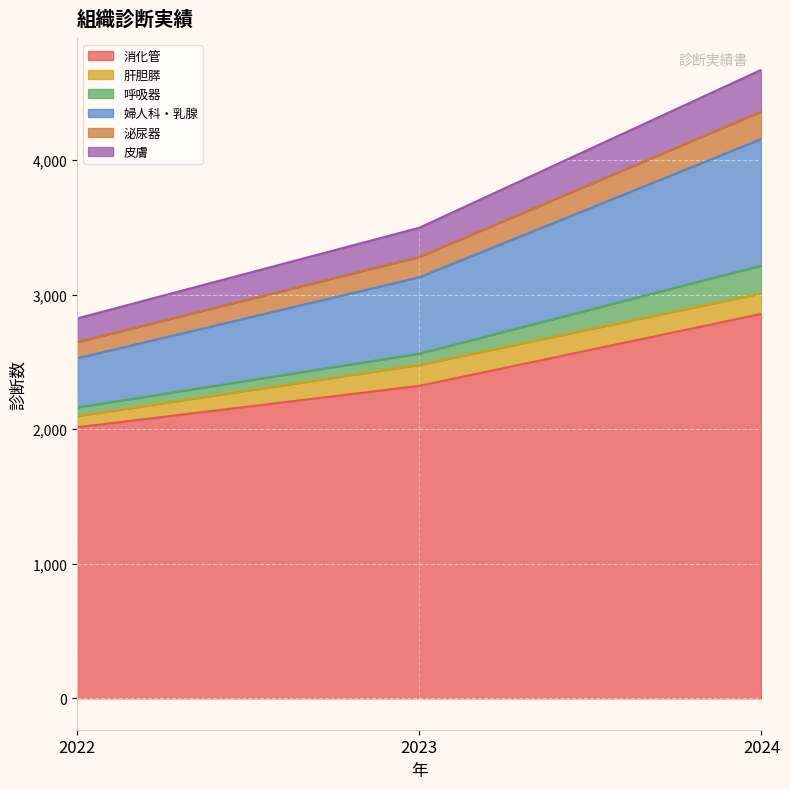

Which category has the lowest value across all series?

2022